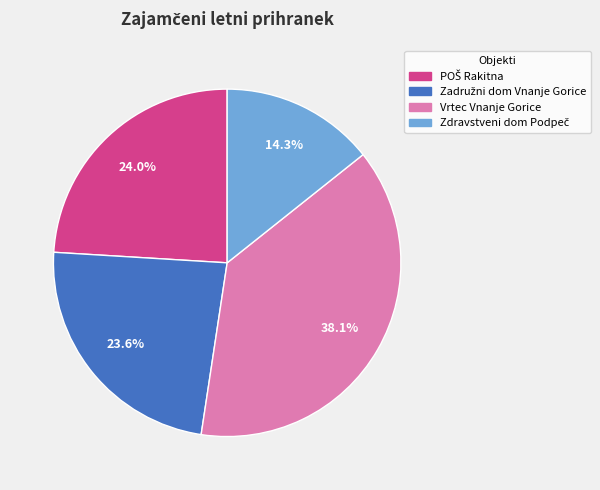

How much of the chart is everything except Vrtec Vnanje Gorice?

61.9%